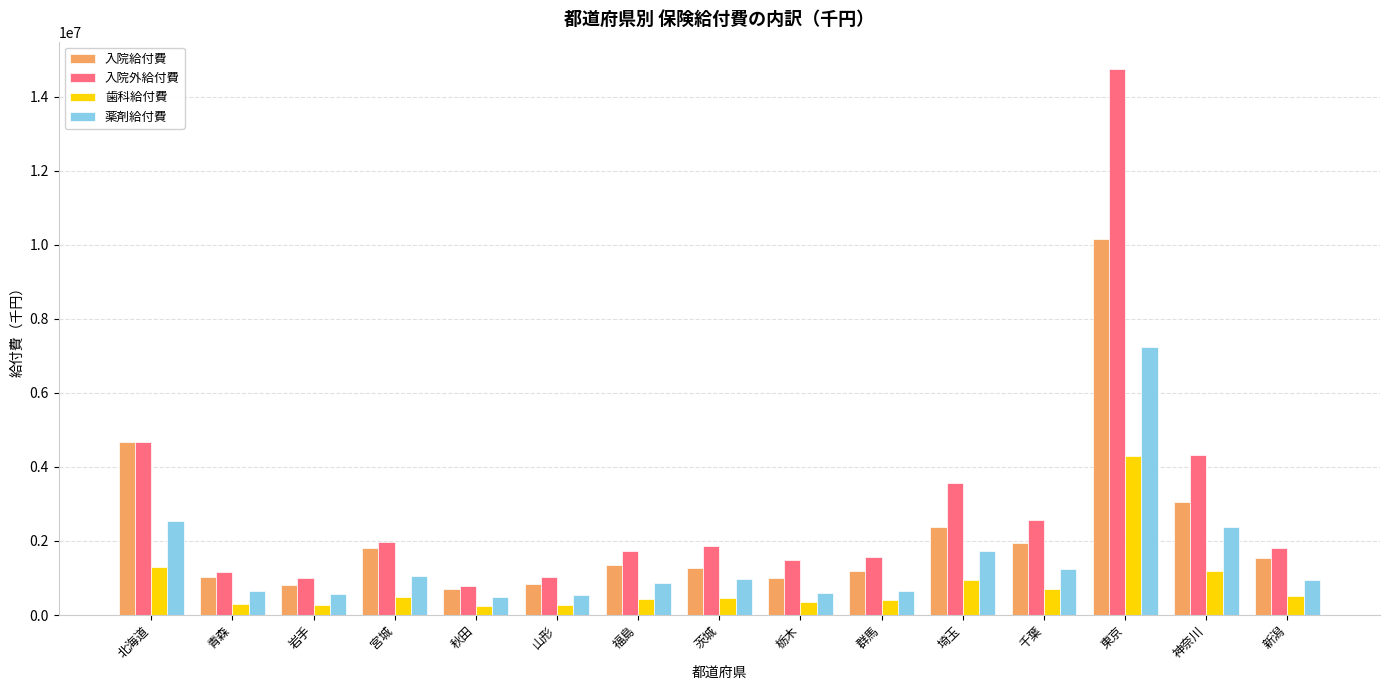

Rank the series at 青森 from highest to lowest value.

入院外給付費, 入院給付費, 薬剤給付費, 歯科給付費